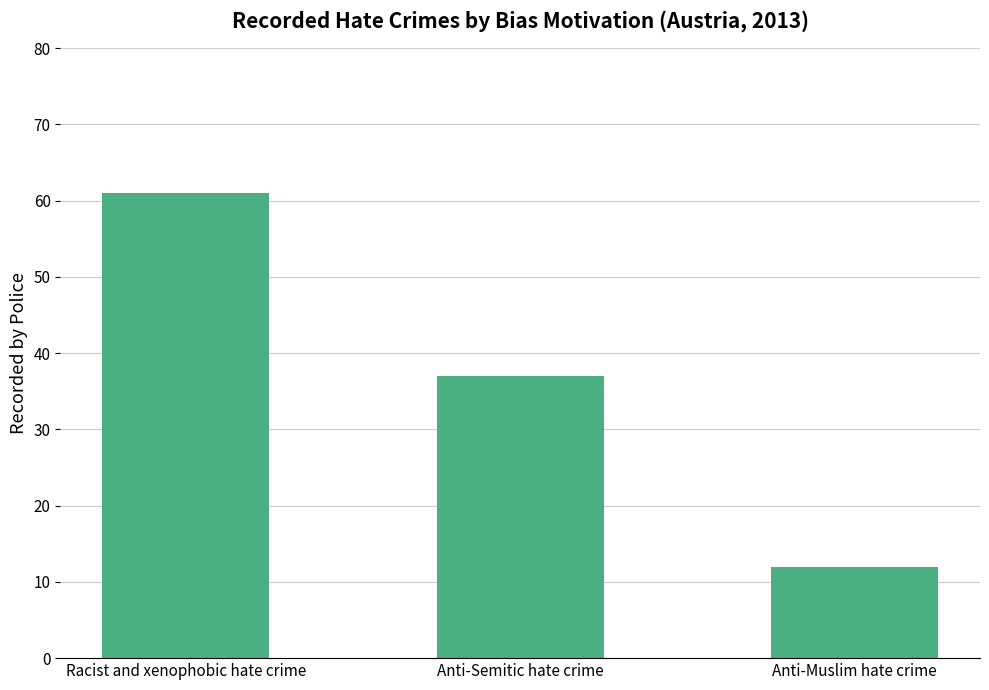

What is the minimum value shown in the chart?

12